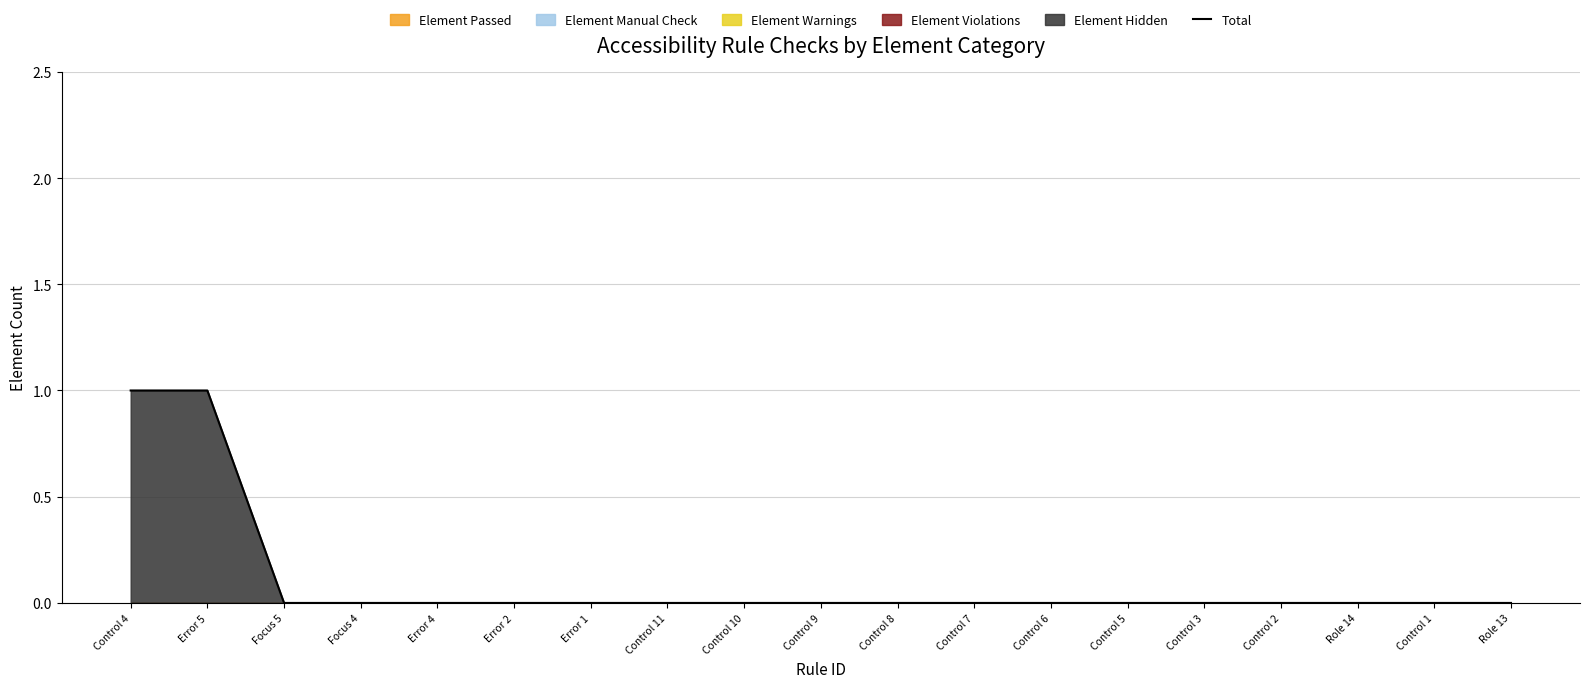

Is it true that the value at Control 8 is 0?

True